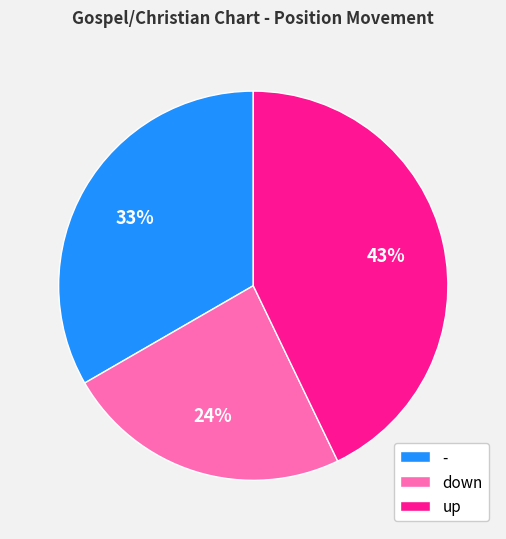

The - slice represents 40% of the pie. True or false?

False